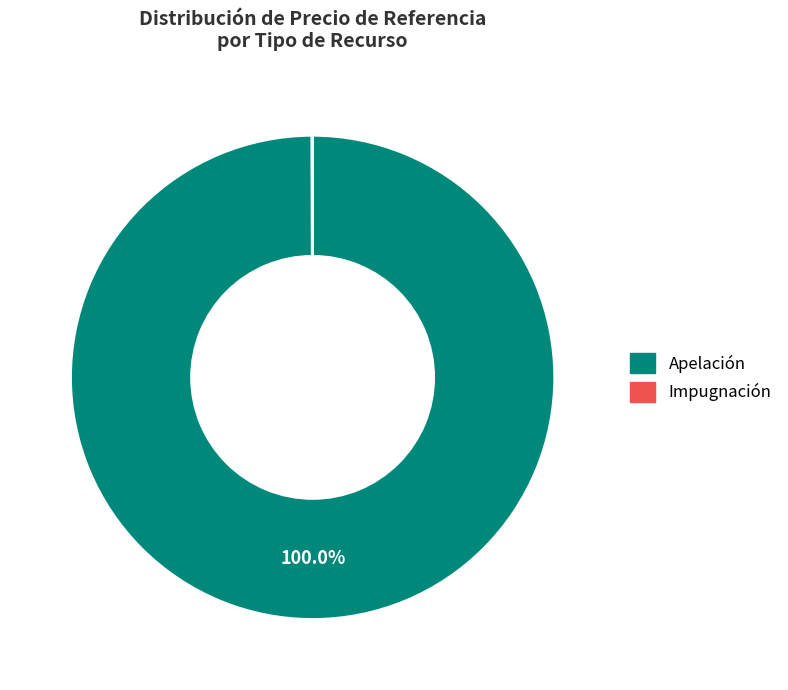

What is the majority slice?

Apelación